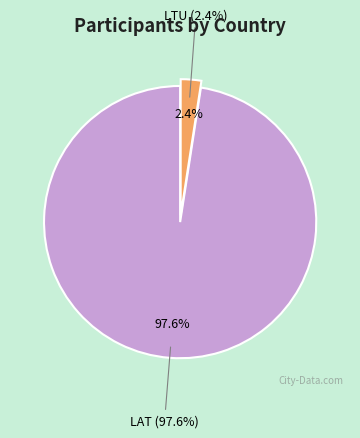

Which category has the biggest portion of the pie?

LAT